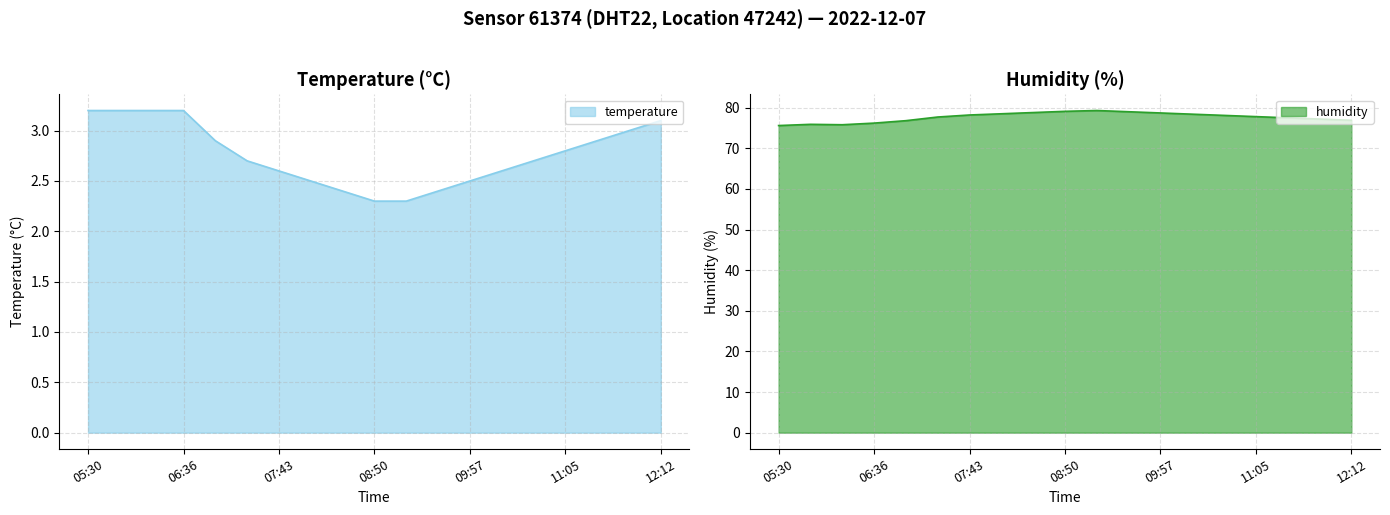

What is the greatest value displayed?

79.3